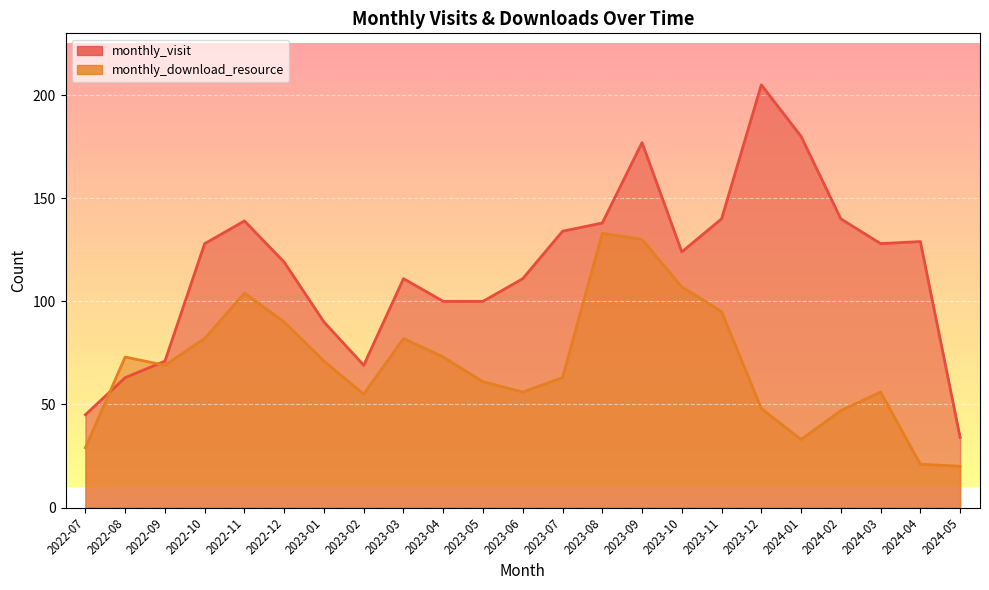

Reading left to right, transcribe all the data shown in this chart.

monthly_visit: 45	63	71	128	139	119	90	69	111	100	100	111	134	138	177	124	140	205	180	140	128	129	34
monthly_download_resource: 29	73	69	82	104	90	71	55	82	73	61	56	63	133	130	107	95	48	33	47	56	21	20